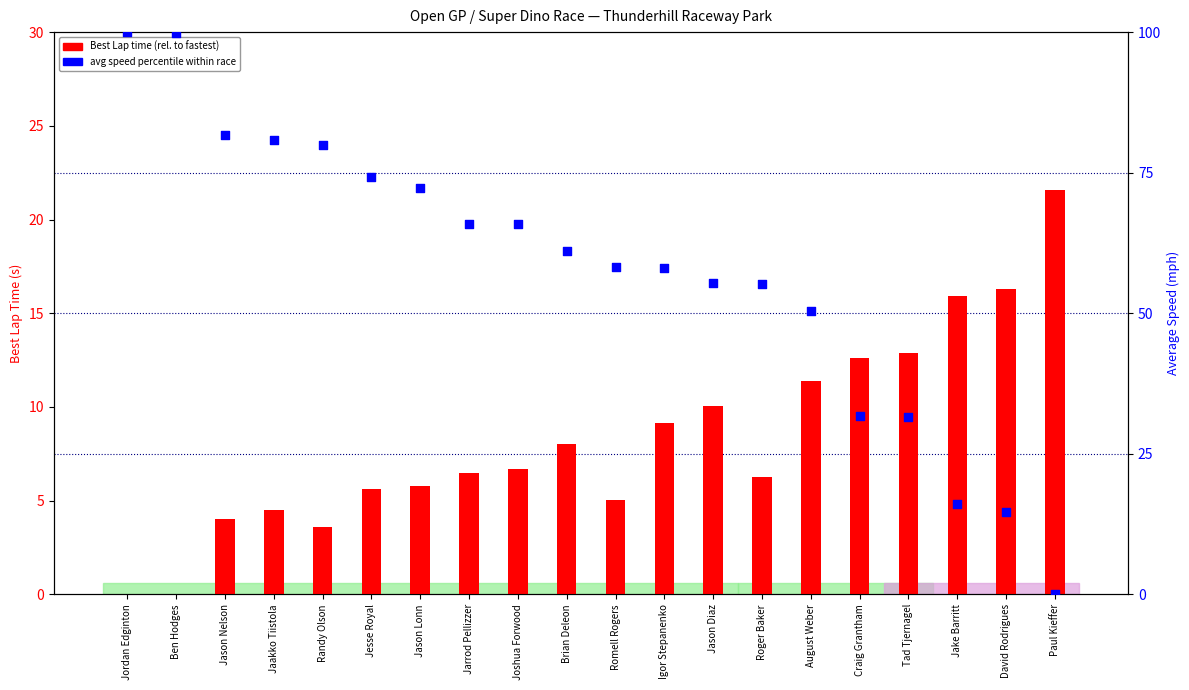

Is the value of avg speed percentile at Jesse Royal greater than the value of Best Lap time (relative) at Roger Baker?

Yes